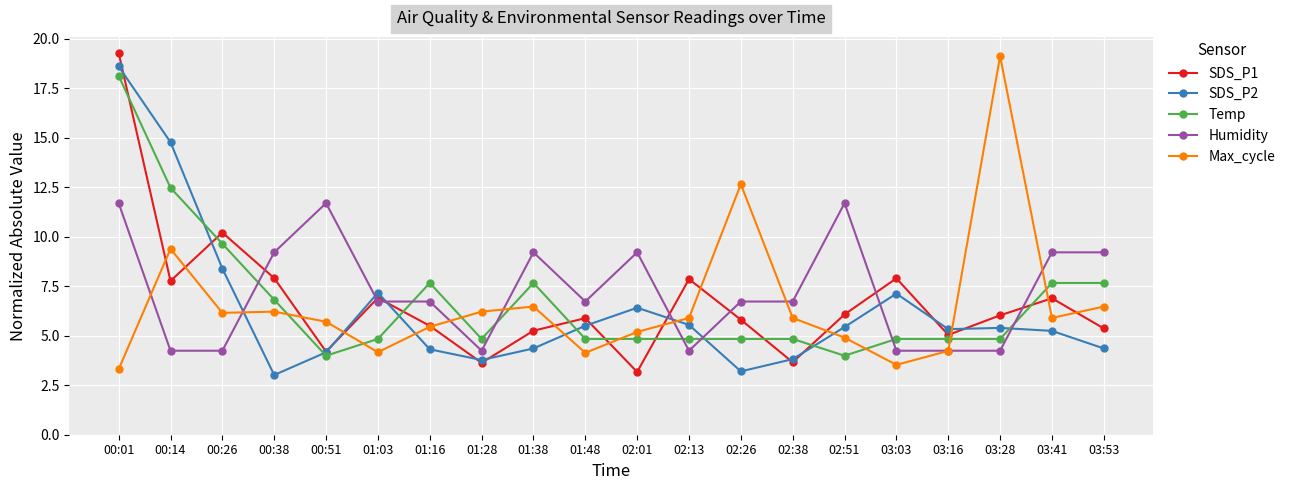

True or false: Temp and Humidity cross at least once.

True